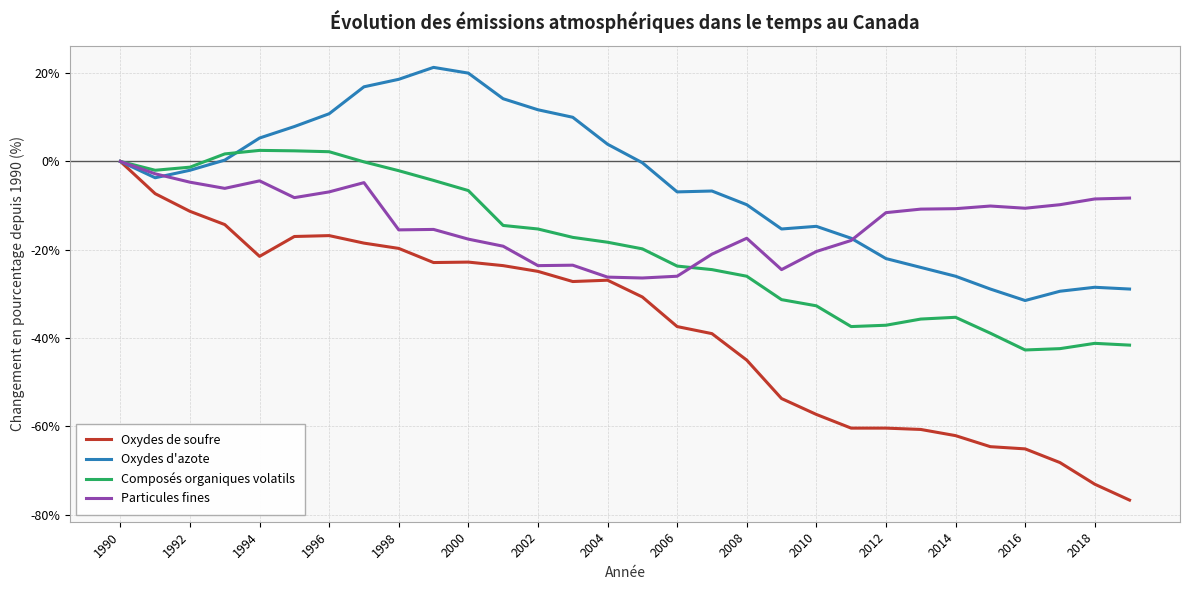

What is the maximum value for Oxydes d'azote?

21.3